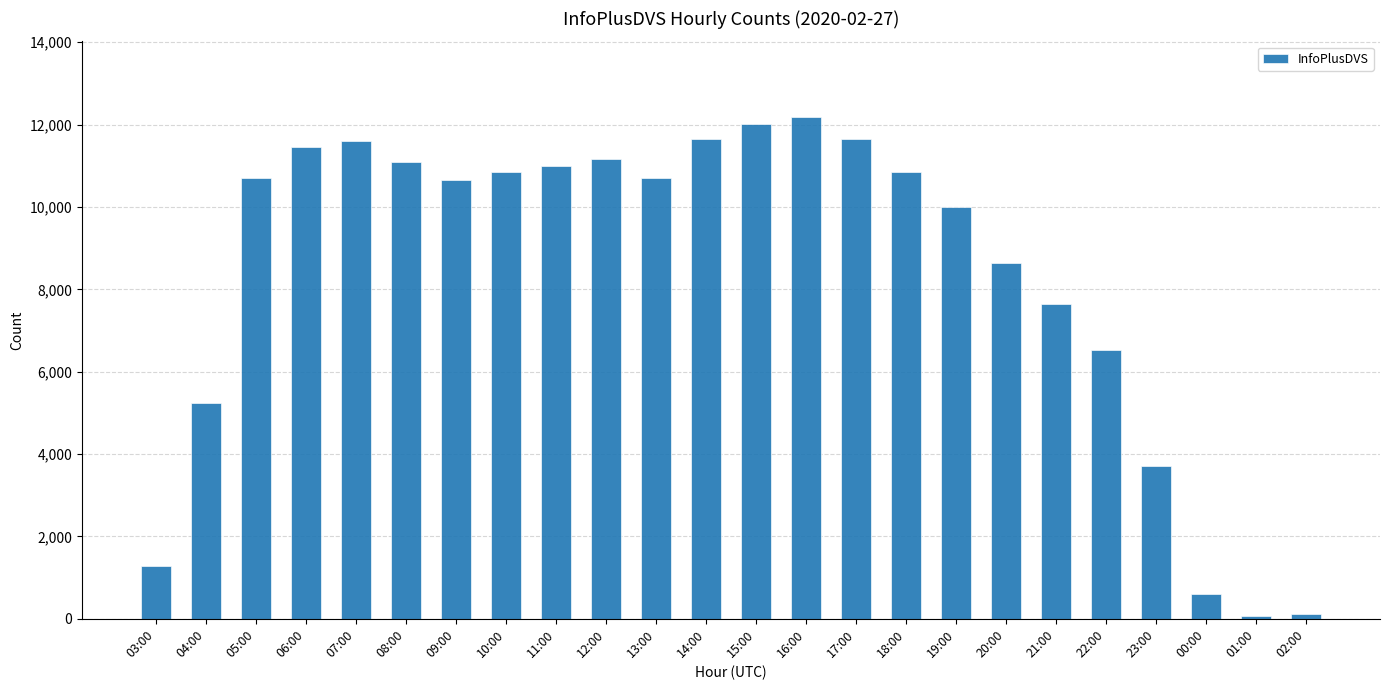

What is the maximum value shown in the chart?

12193